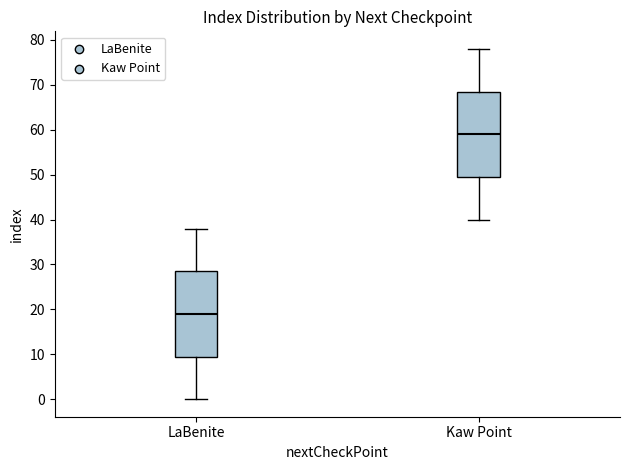

Reading left to right, transcribe this box plot: for each box, give where its median line is, the range the box spans, and where its two whiskers end, as read against the y-axis. The values are not printed on the chart, so give them approximately, as read against the axis.

LaBenite: median 19, box 10 to 29, whiskers 0 to 38
Kaw Point: median 59, box 50 to 69, whiskers 40 to 78